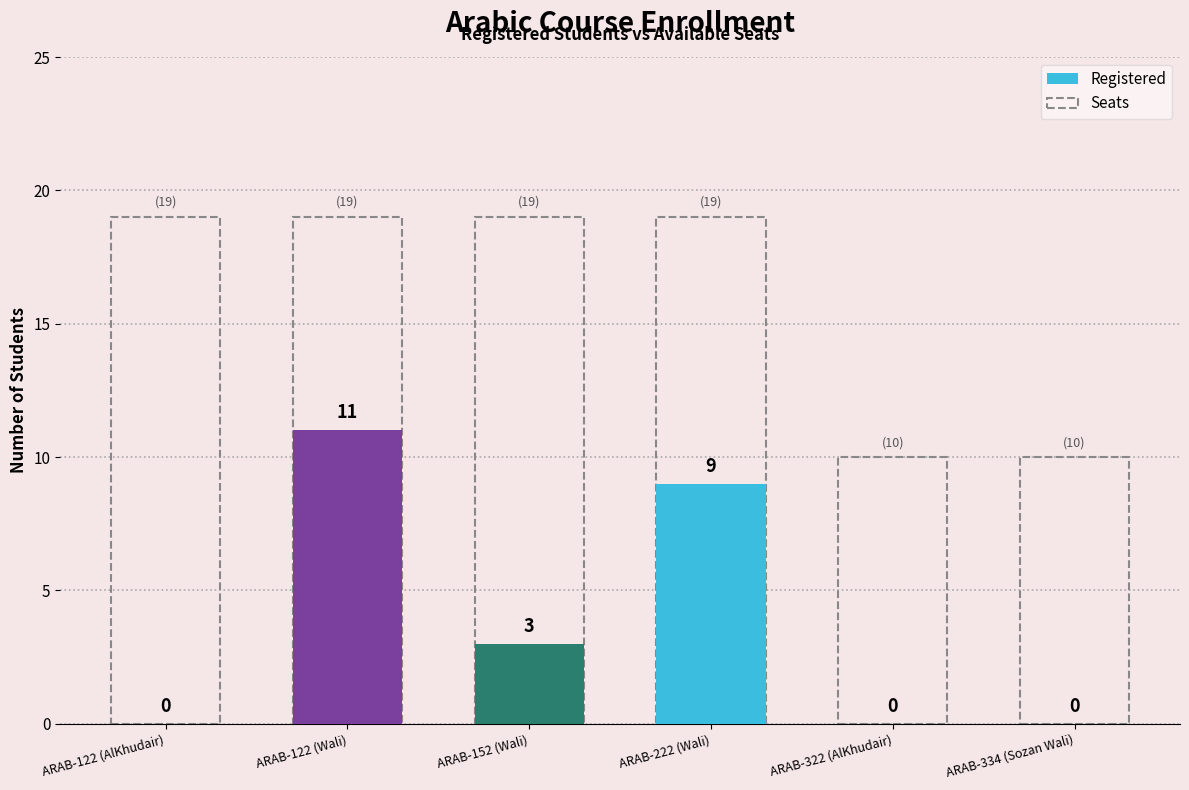

What is the label of the 5th bar from the left?

ARAB-322 (AlKhudair)